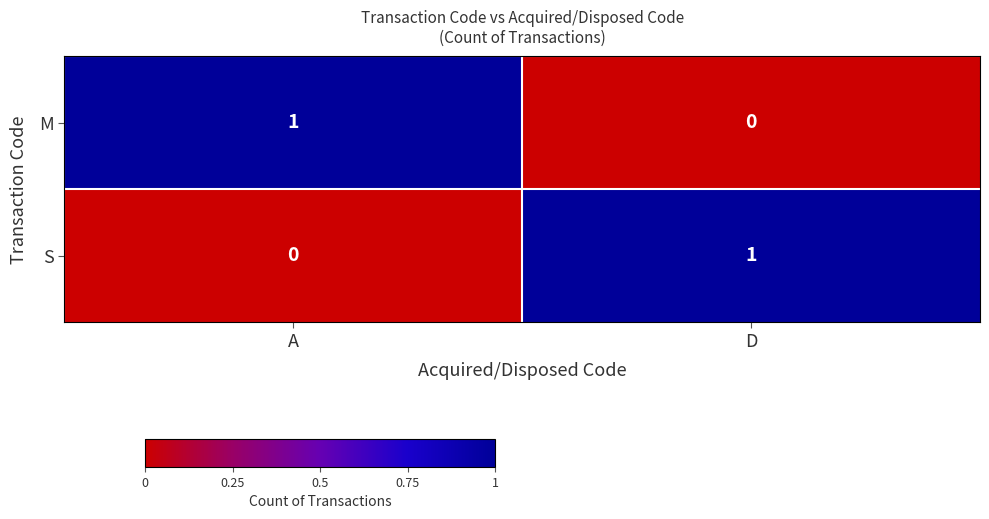

How many categories are shown in the chart?

2